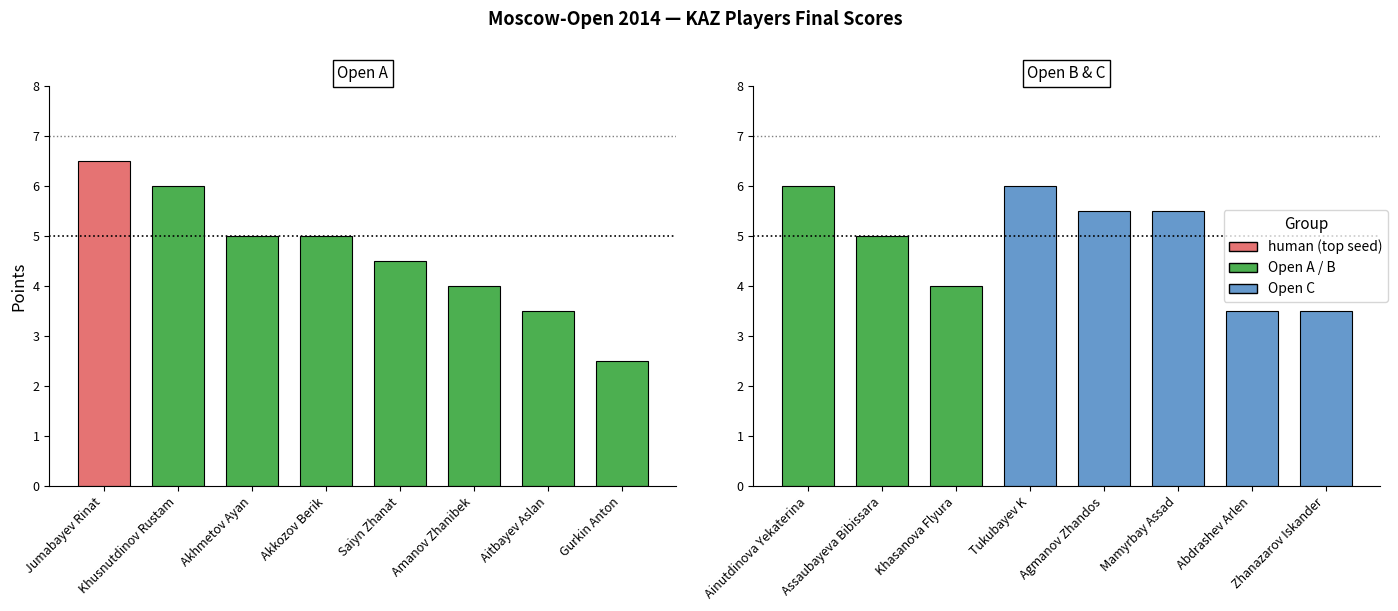

Which category has the highest value across all series?

Jumabayev Rinat